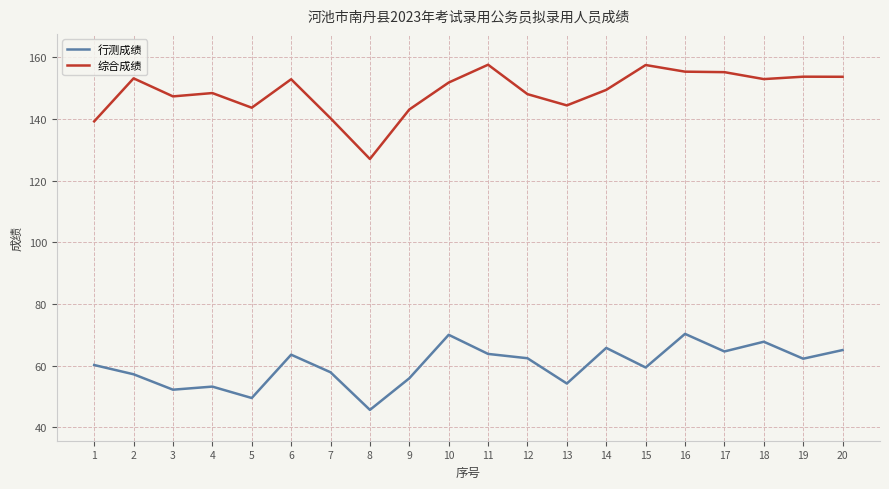

True or false: 综合成绩 and 行测成绩 intersect in this chart.

False